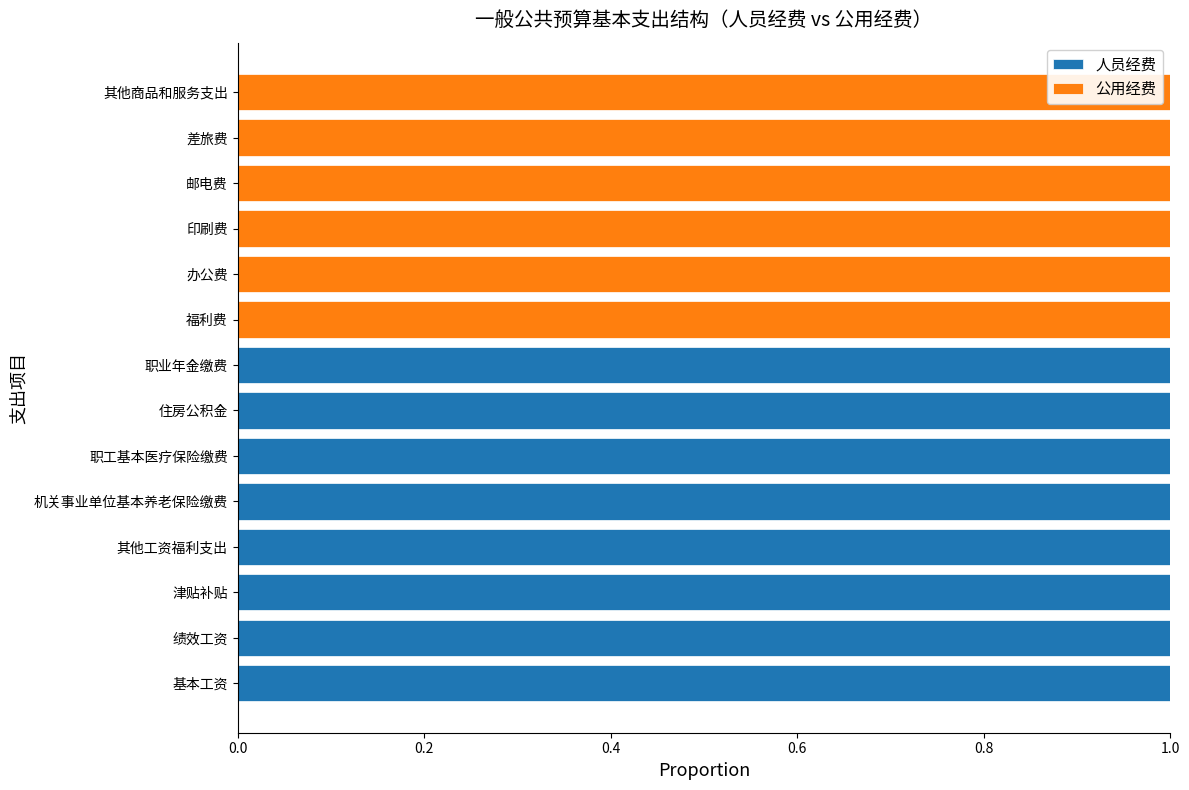

The 人员经费 series shows 2 at 绩效工资. True or false?

False